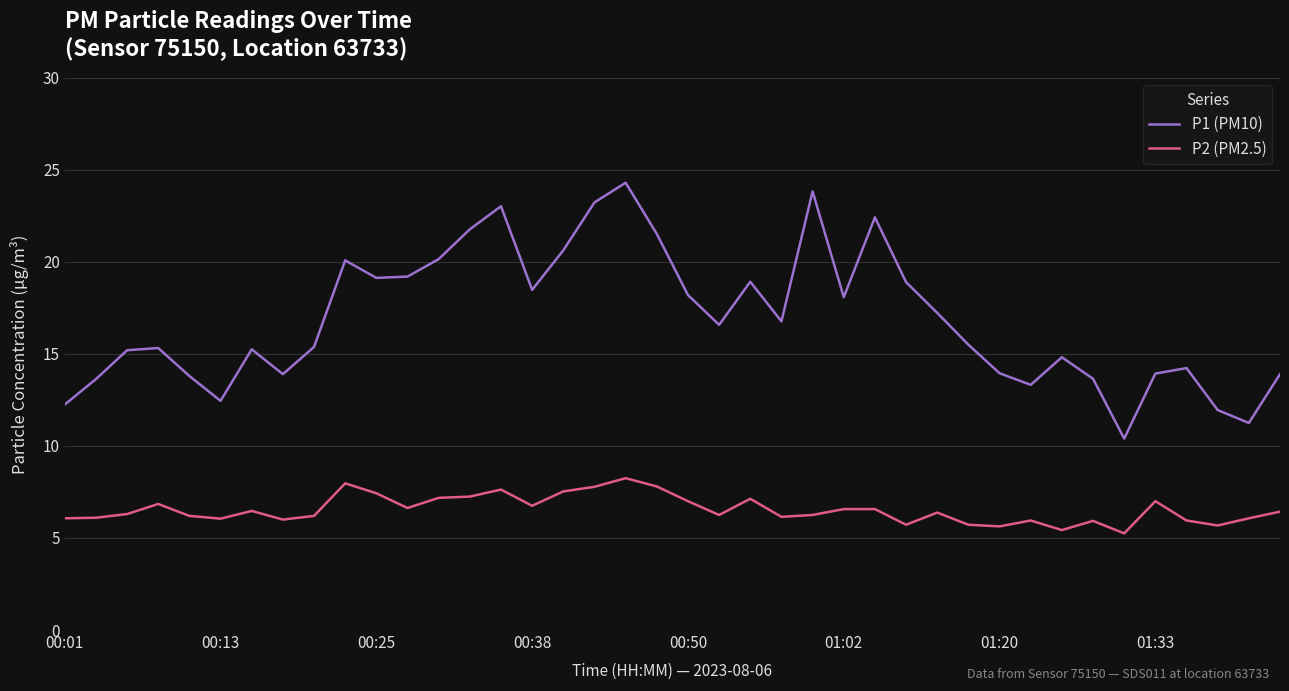

Rank the series by their average value, from lowest to highest.

P2 (PM2.5), P1 (PM10)